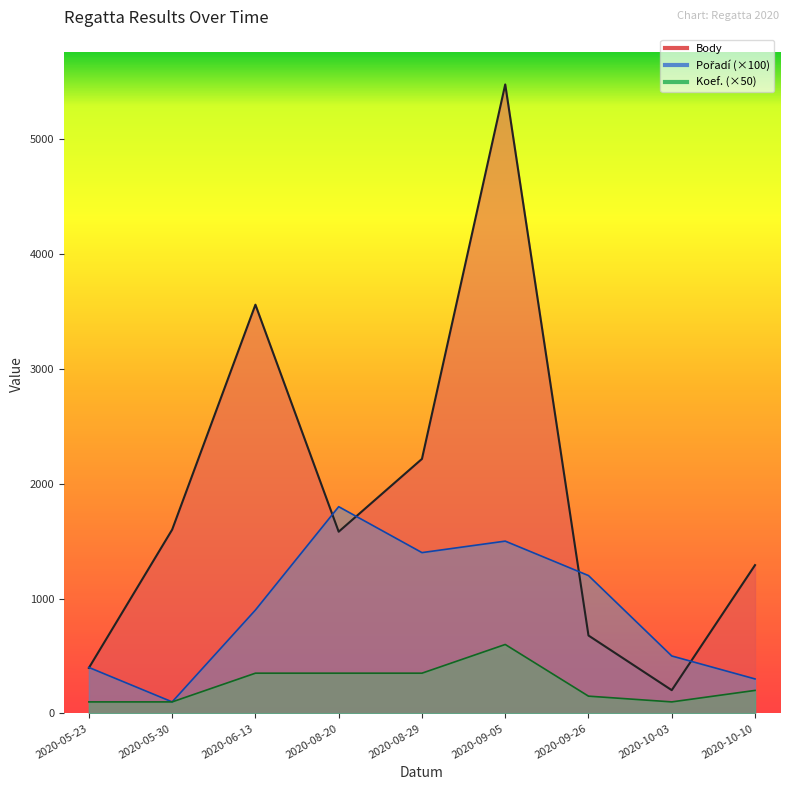

Does the chart display data point markers on the line(s)?

No